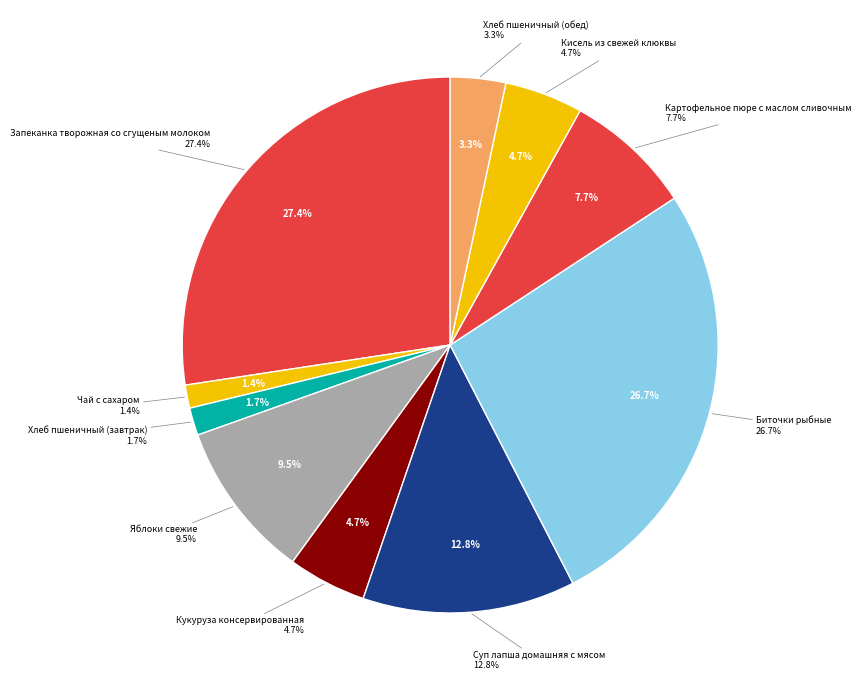

To the nearest percent, what percentage of the pie is Хлеб пшеничный (обед)?

3%